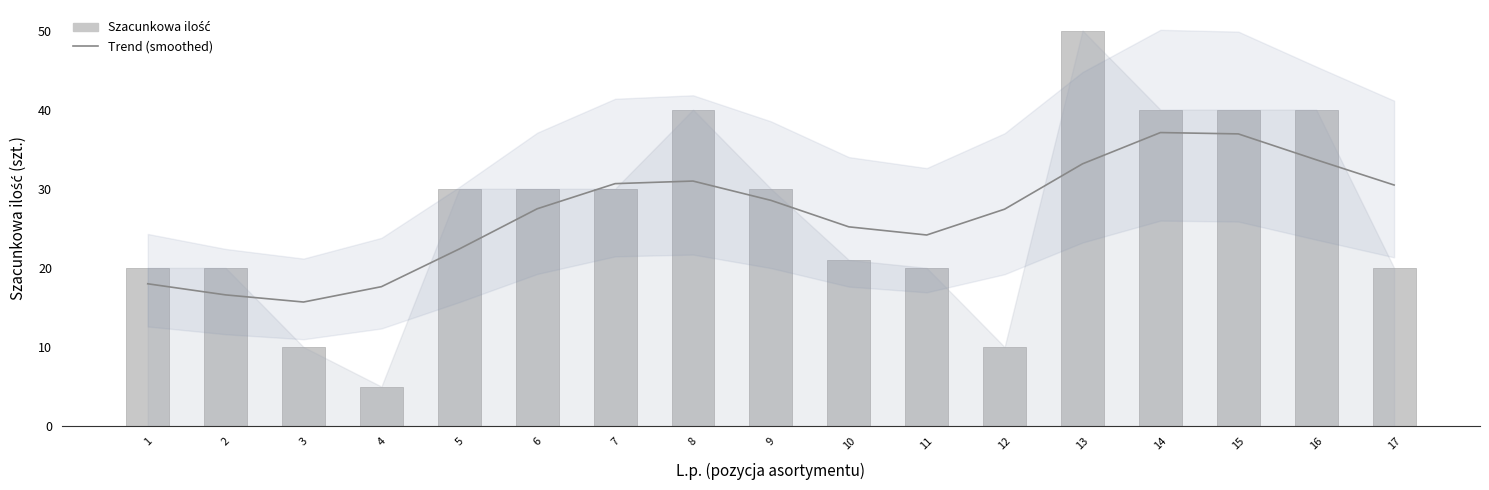

True or false: Szacunkowa ilość has a value of 30.0 at 5.

True